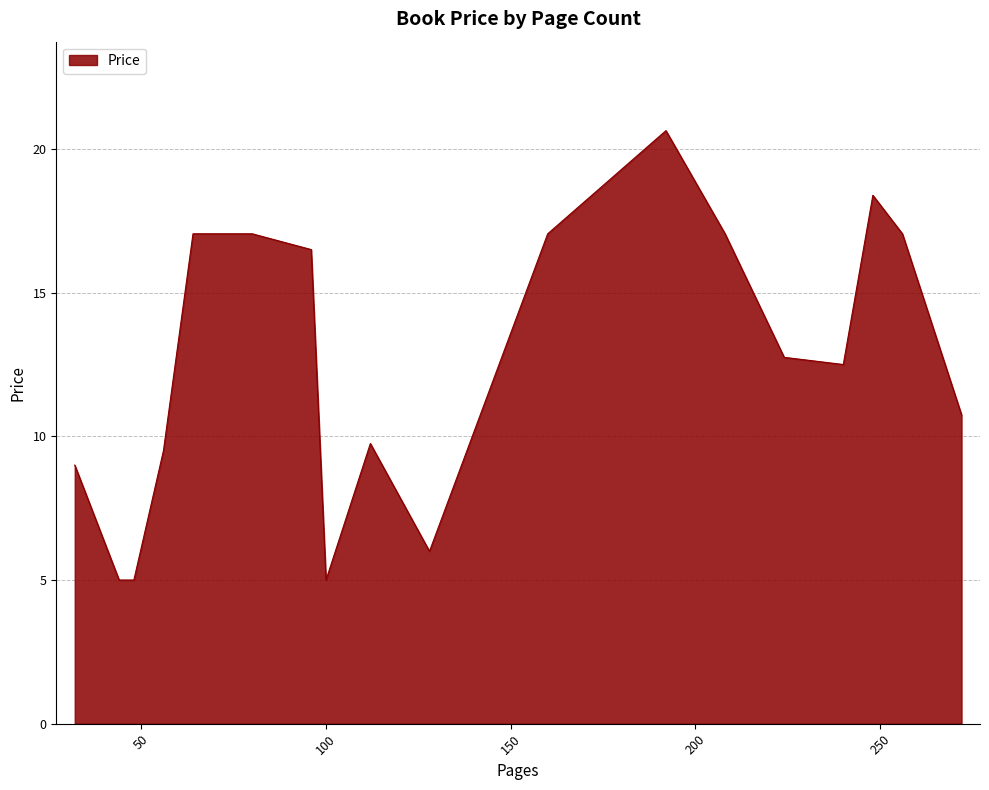

What is the difference between the maximum and minimum values?

15.6